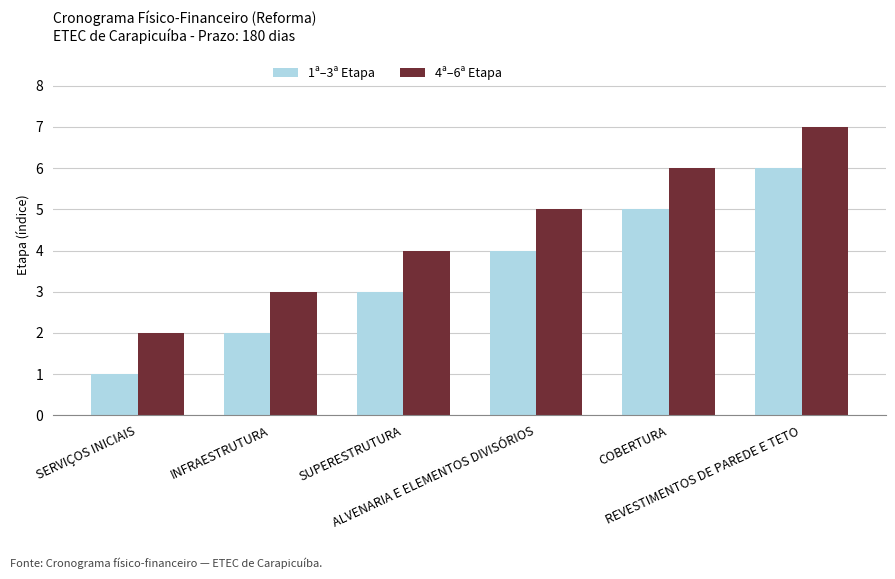

What is the maximum value shown in the chart?

7